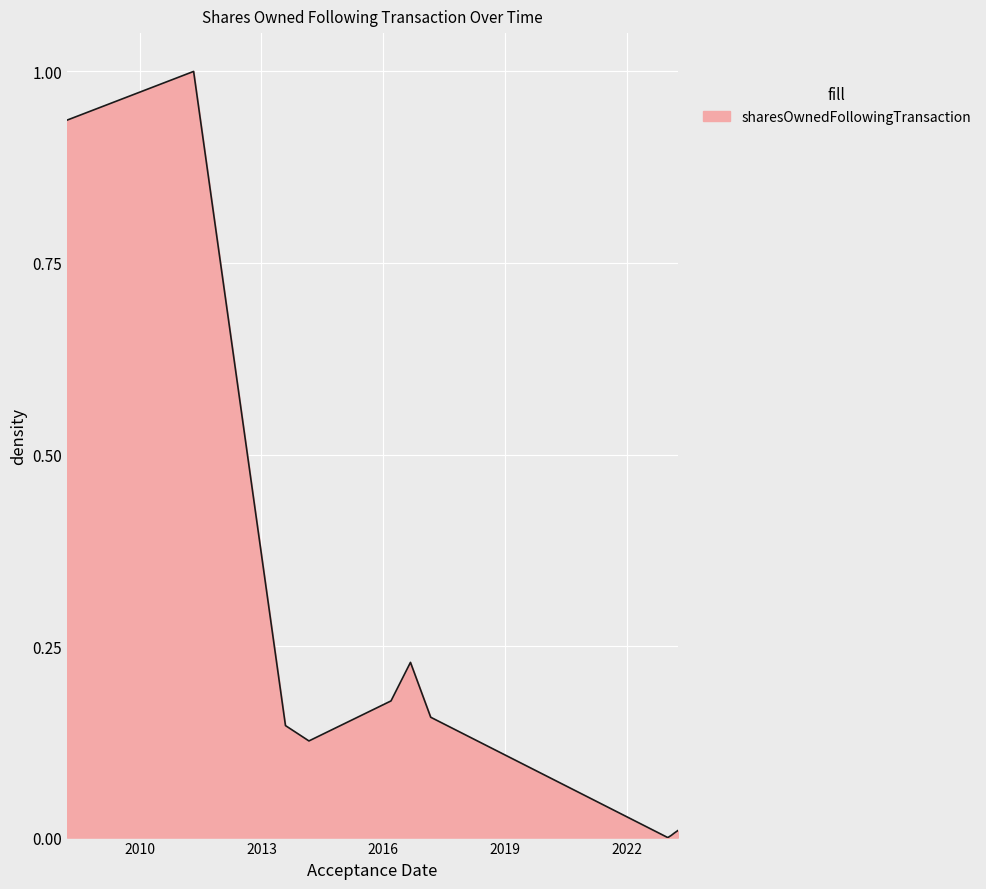

What is the greatest value displayed?

1.0